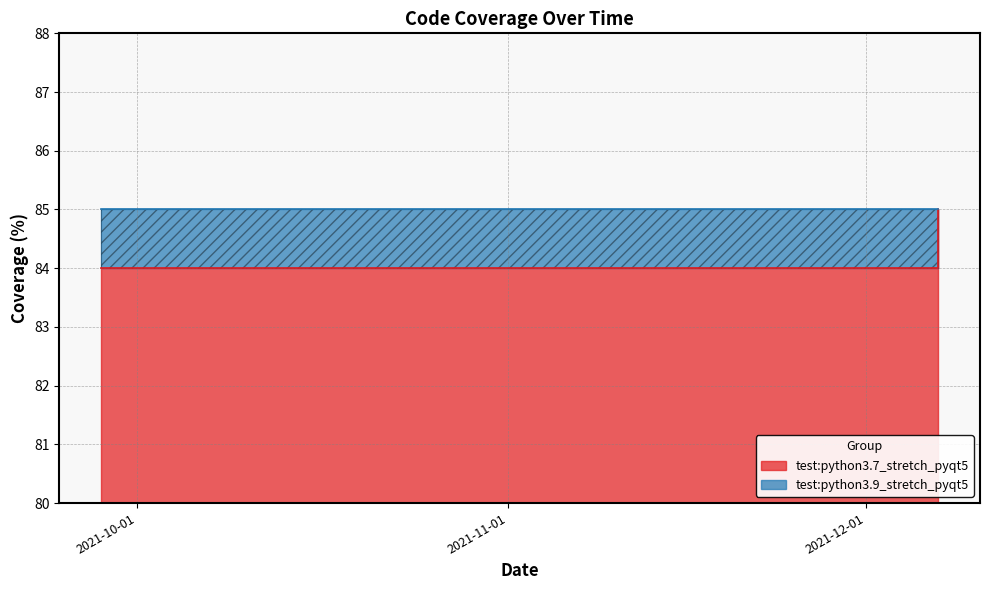

What is the average value?

84